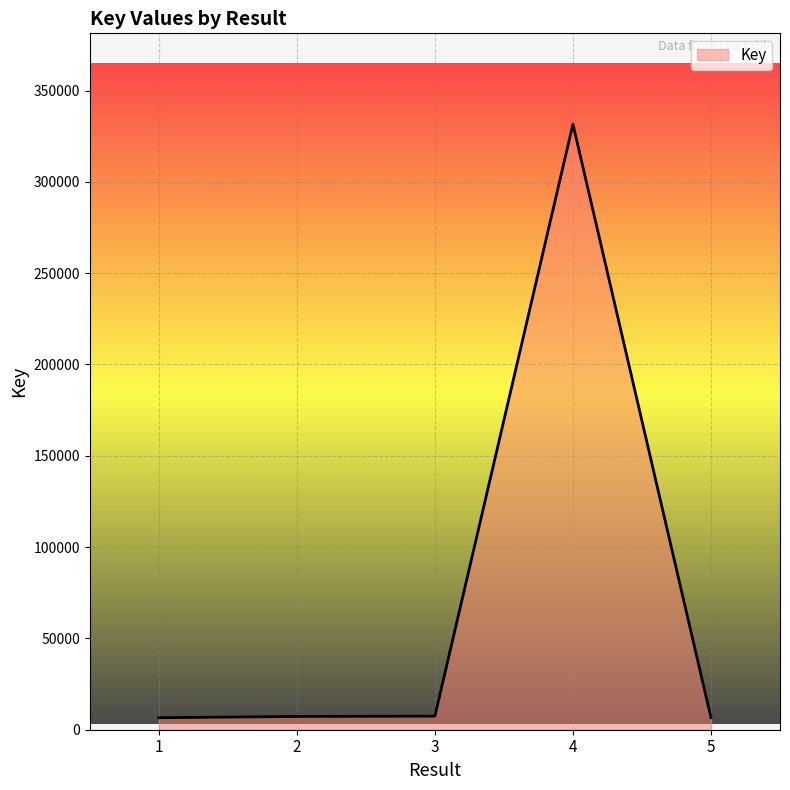

What is the average value?

71881